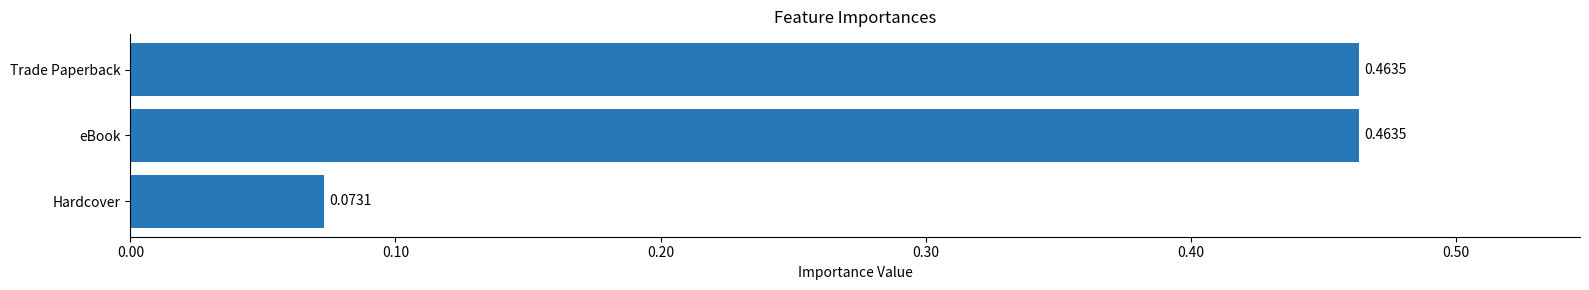

What is the label of the 3rd bar from the bottom?

Trade Paperback